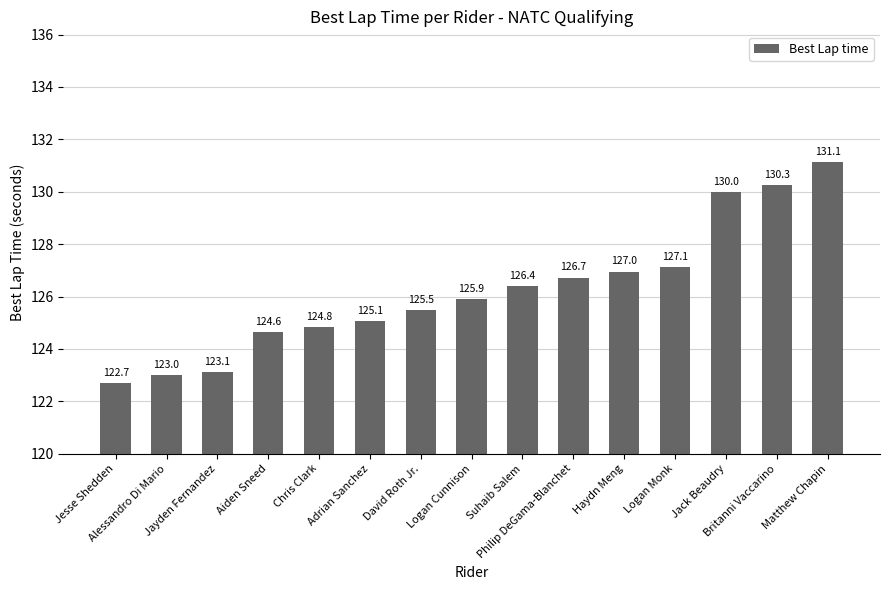

The chart shows a value of 222.8 at Aiden Sneed. True or false?

False